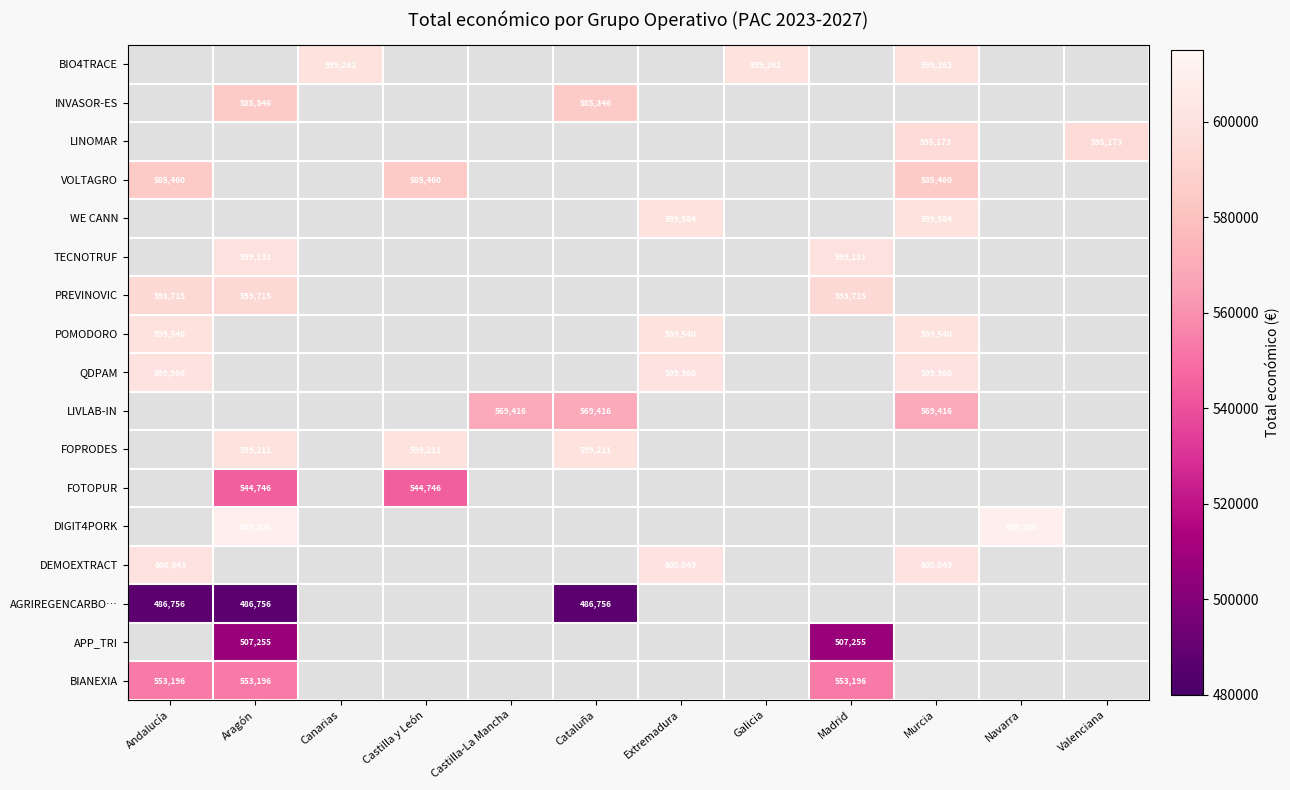

What is the maximum value shown in the chart?

609206.0